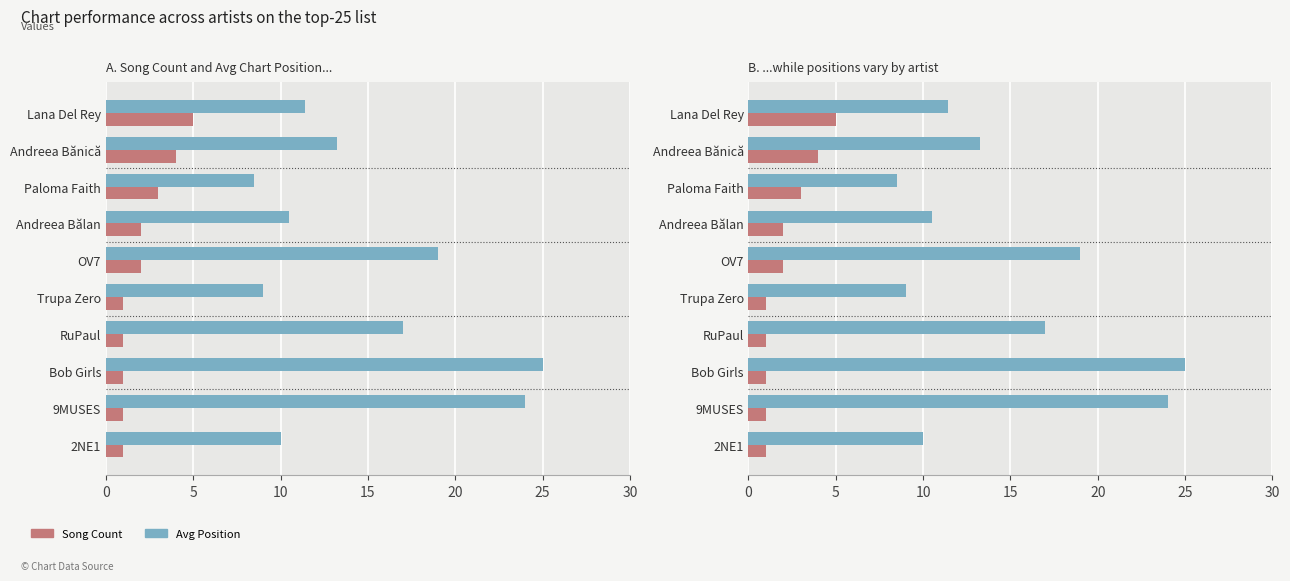

The Avg Position series shows 5.8 at Andreea Bănică. True or false?

False